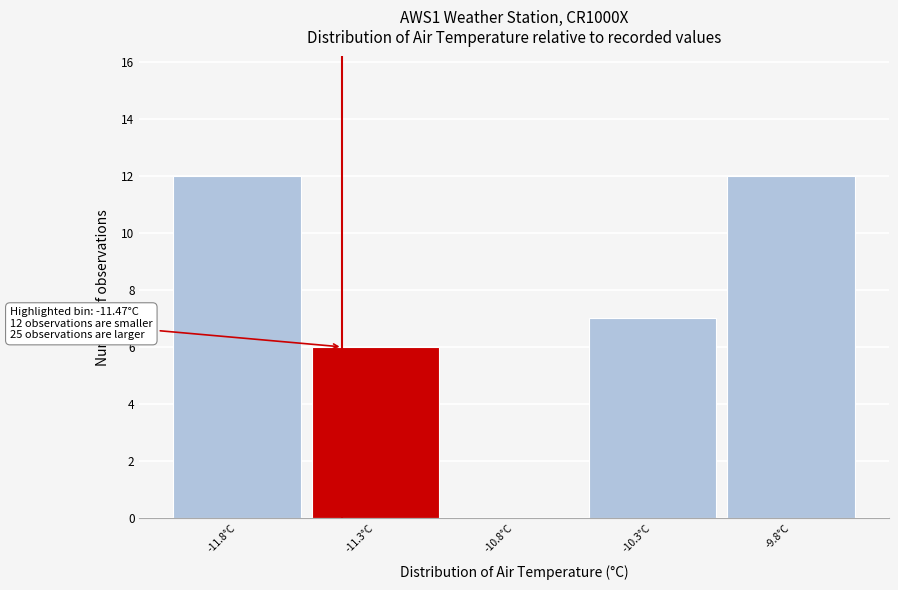

Reading left to right, transcribe all the data shown in this chart.

-11.8°C=12	-11.3°C=6	-10.8°C=0	-10.3°C=7	-9.8°C=12